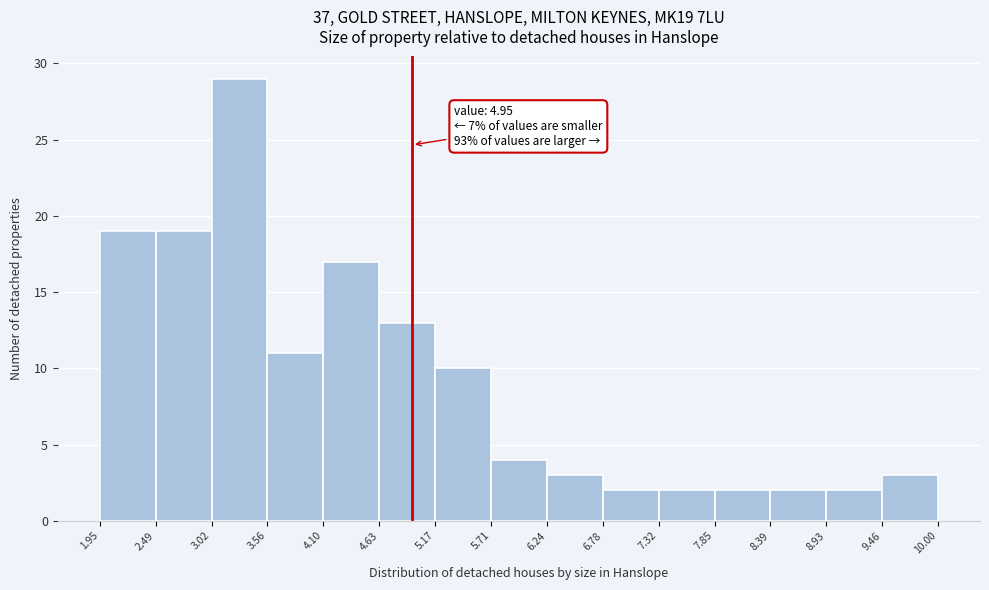

Over which range of the x-axis is the bar tallest?

3.02 to 3.56